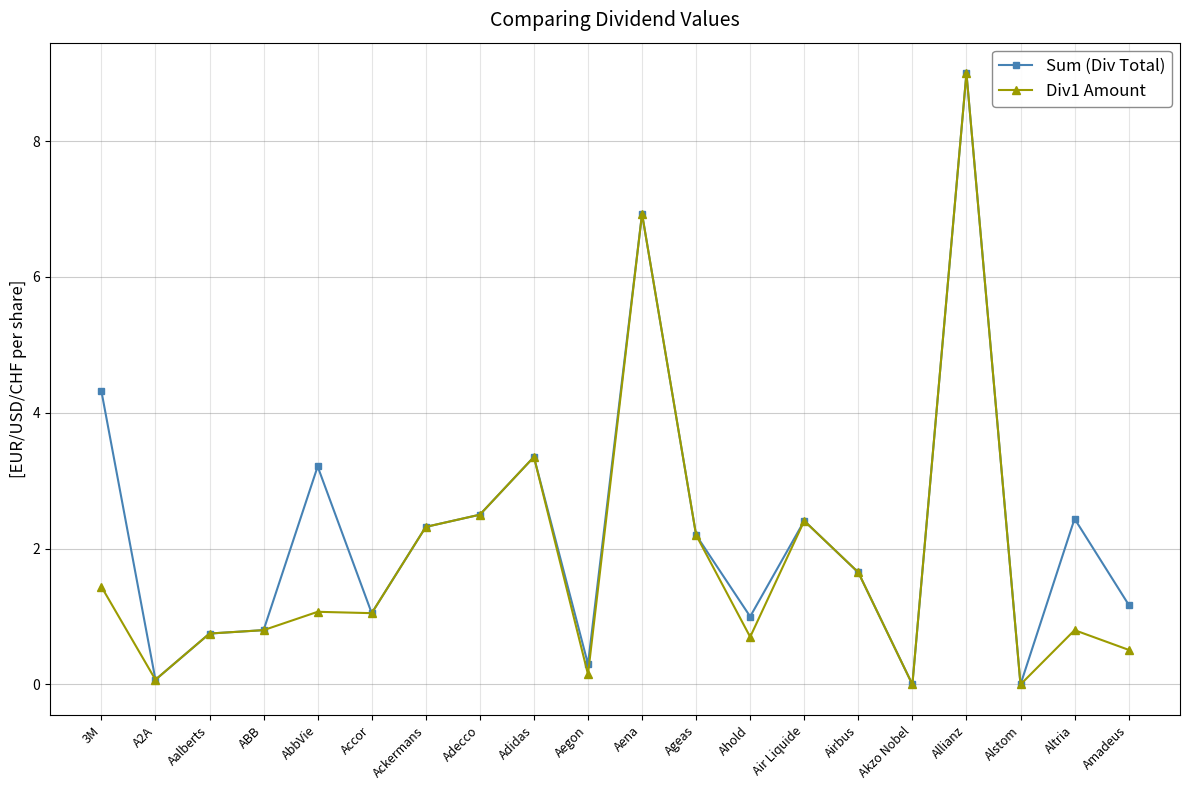

Does the chart display data point markers on the line(s)?

Yes